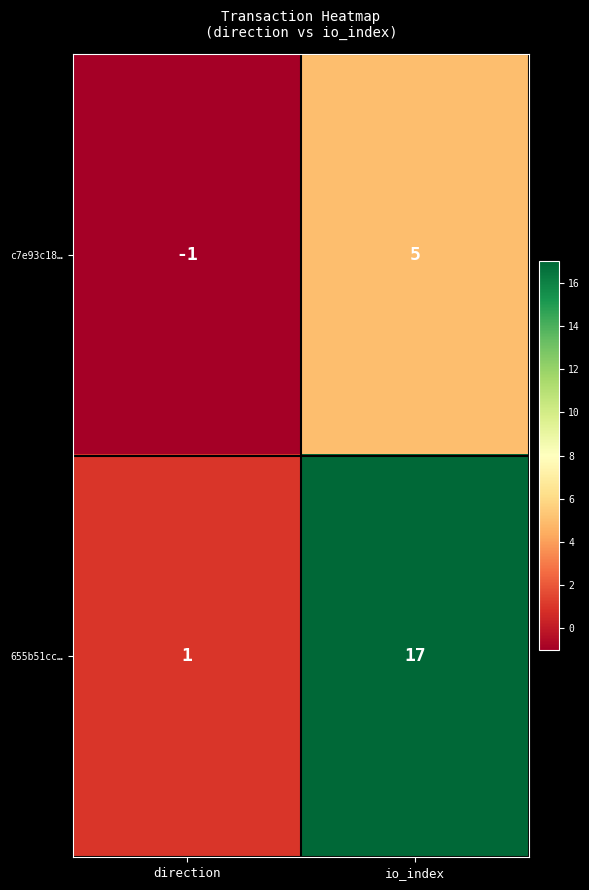

What is the difference between the highest and lowest values at io_index?

12